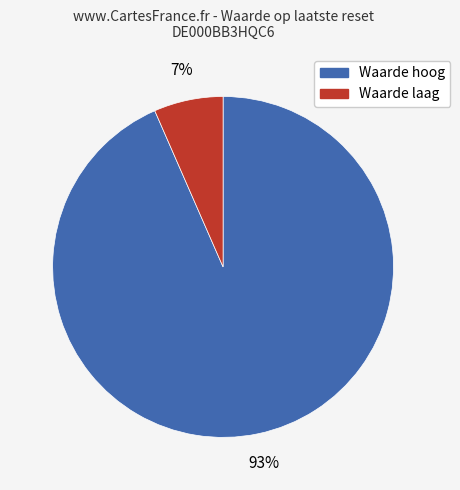

To the nearest percent, what is the average slice percentage?

50%